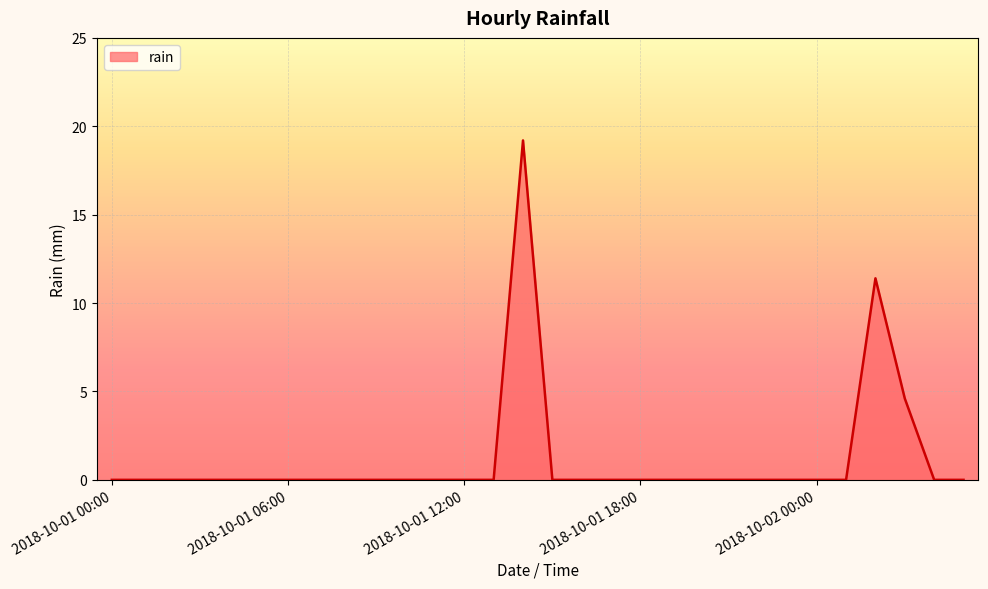

What is the maximum value shown in the chart?

19.2